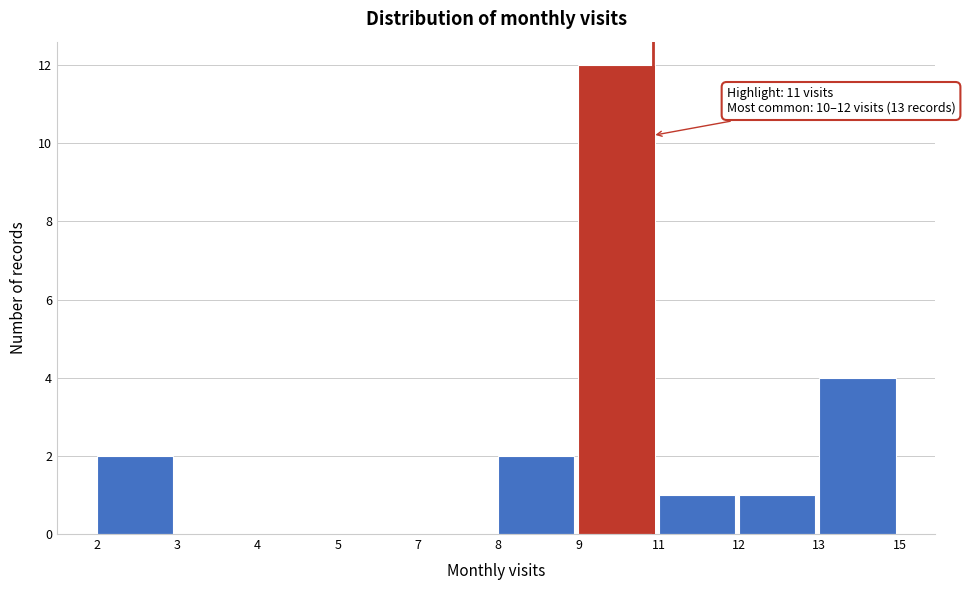

Reading left to right, list all the values displayed in this chart.

2=2	3=0	4=0	5=0	7=0	8=2	9=12	11=1	12=1	13=4